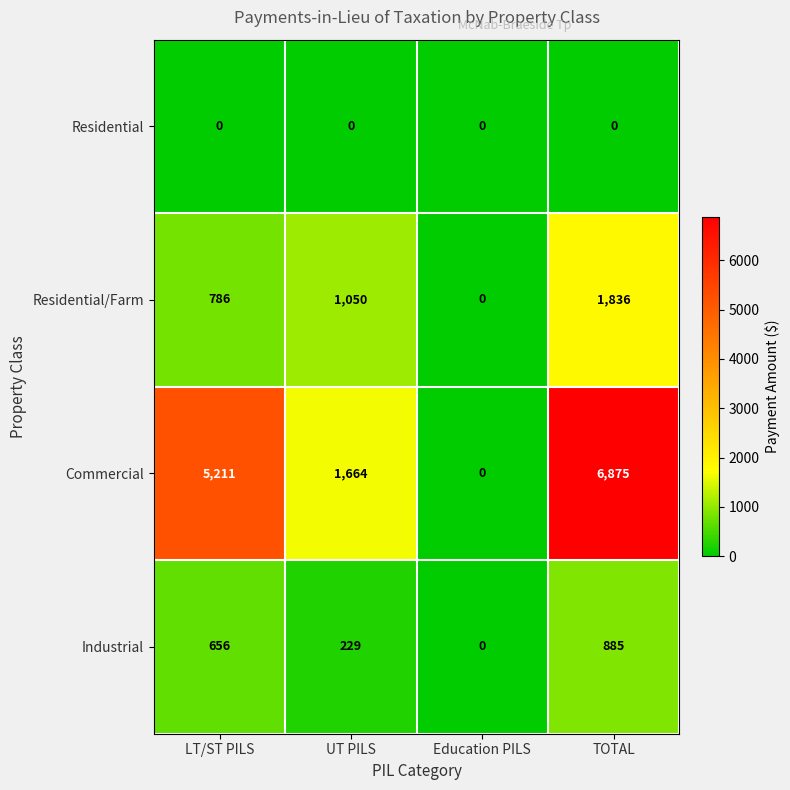

Is it true that Industrial equals 656 at LT/ST PILS?

True